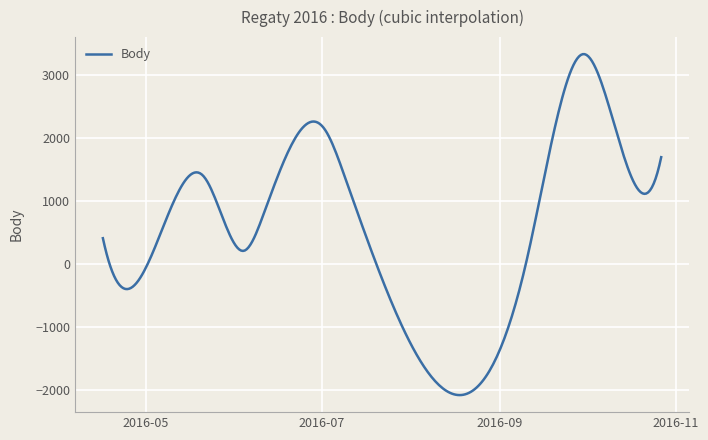

What is the maximum value shown in the chart?

3323.6